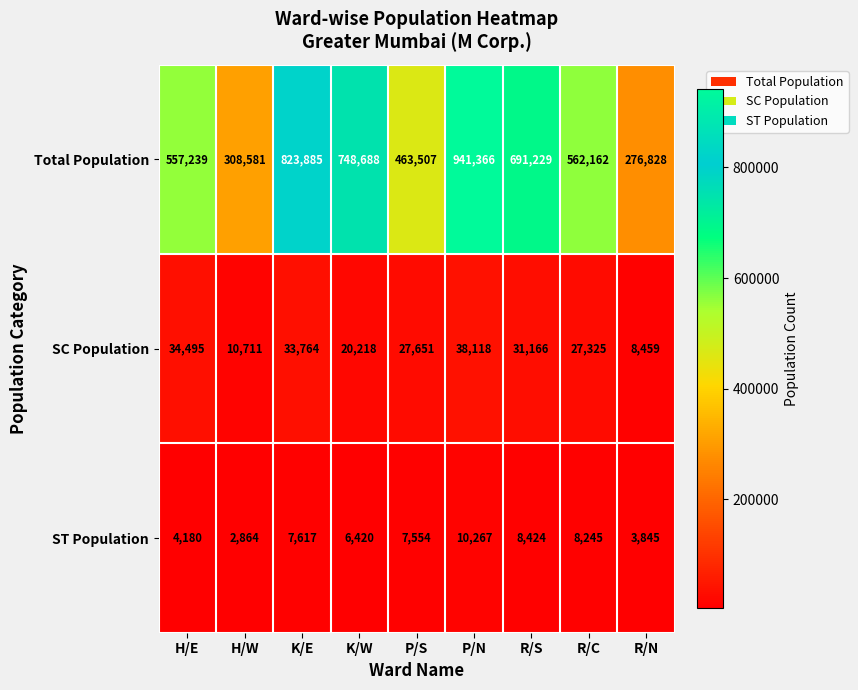

At which label is SC Population closest to 23288?

K/W